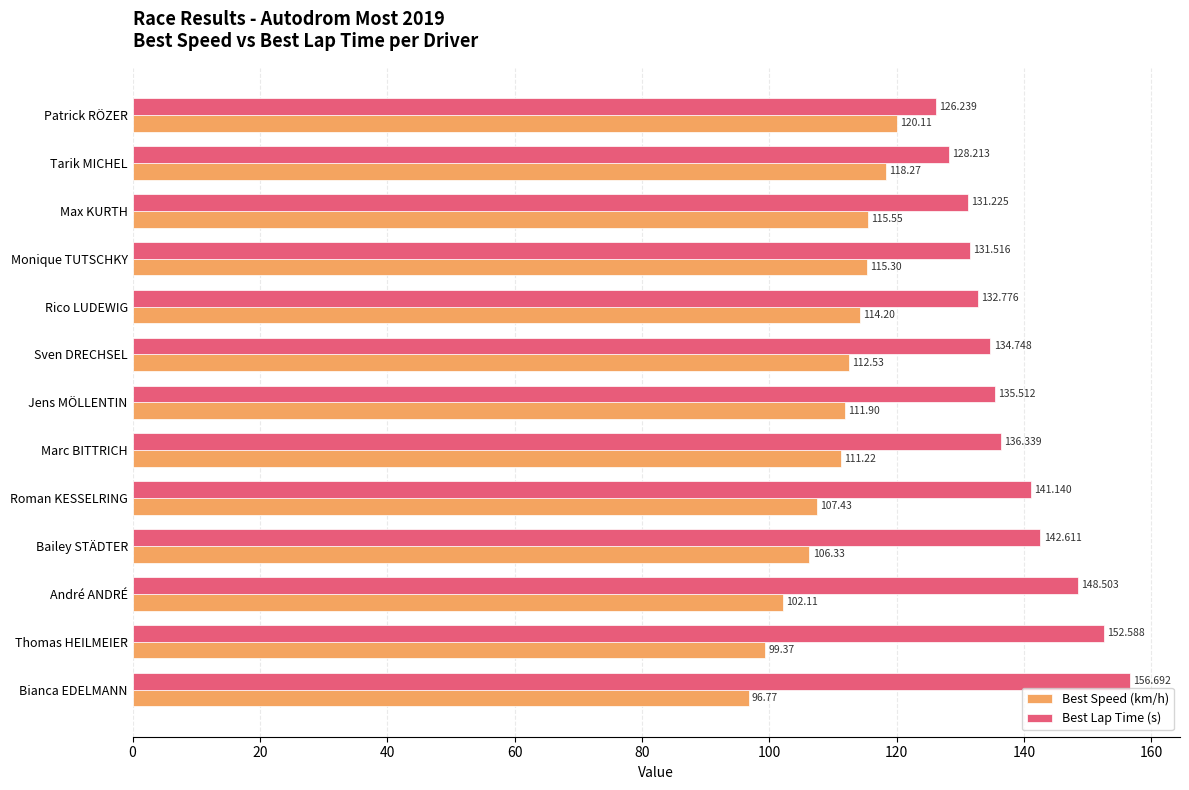

Which category has the lowest value across all series?

Bianca EDELMANN